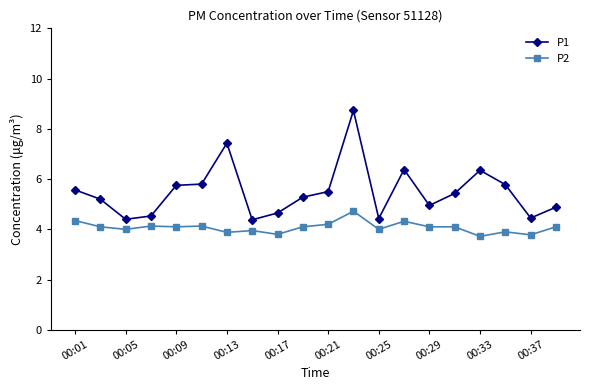

Rank the series by their maximum value, from lowest to highest.

P2, P1